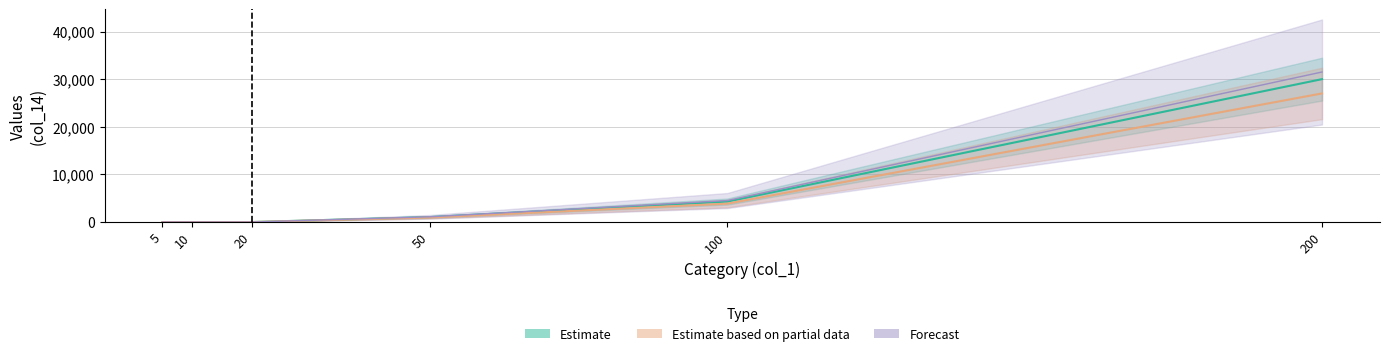

What is the approximate value of Estimate based on partial data at 200?

27000.0